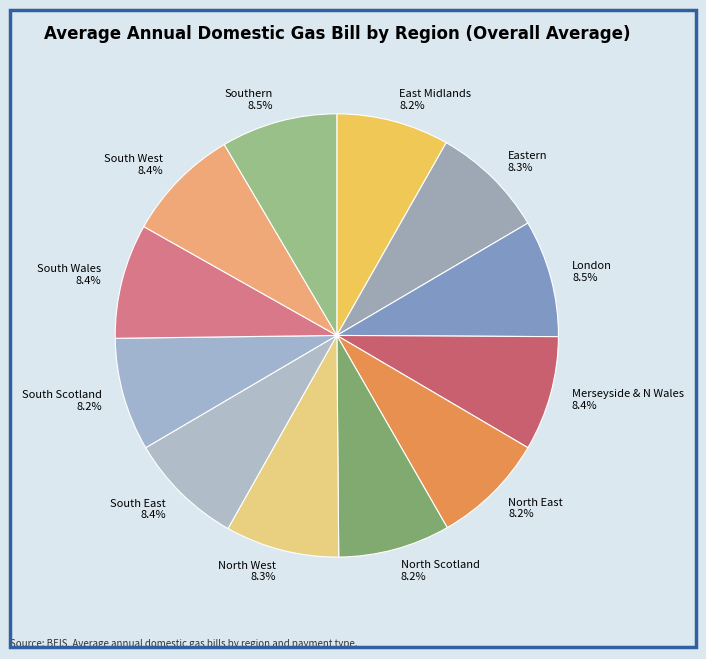

Does Merseyside & N Wales account for over 50% of the chart?

No